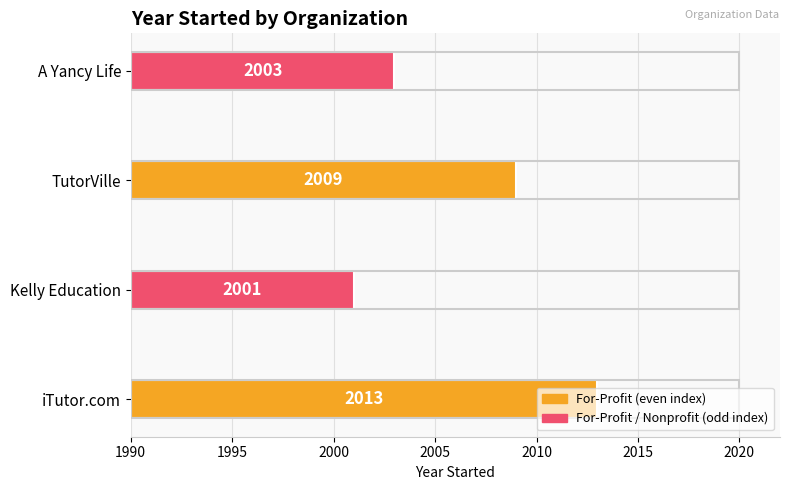

The chart shows a value of 41 at iTutor.com. True or false?

False